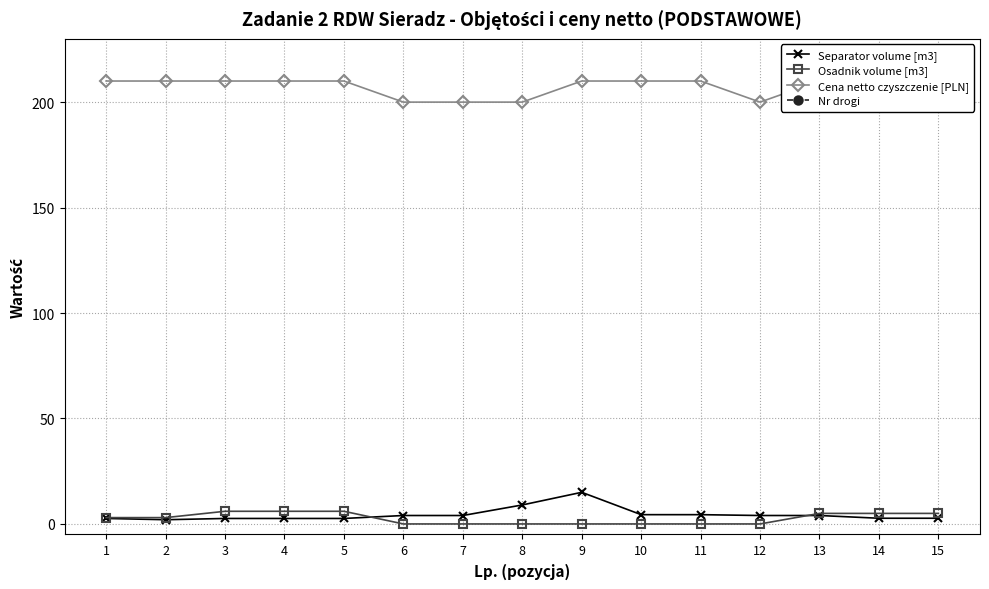

How many lines are shown in the chart?

4